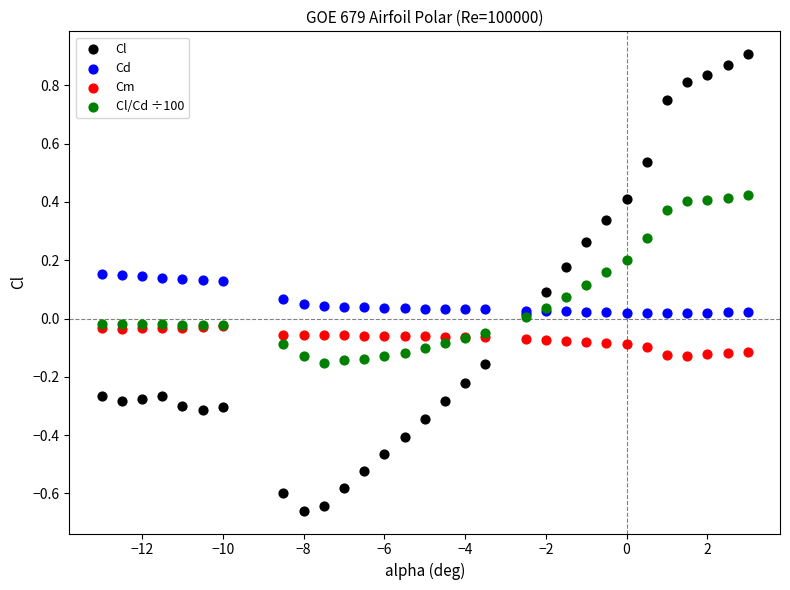

Which series has the largest Y range (max minus min)?

Cl